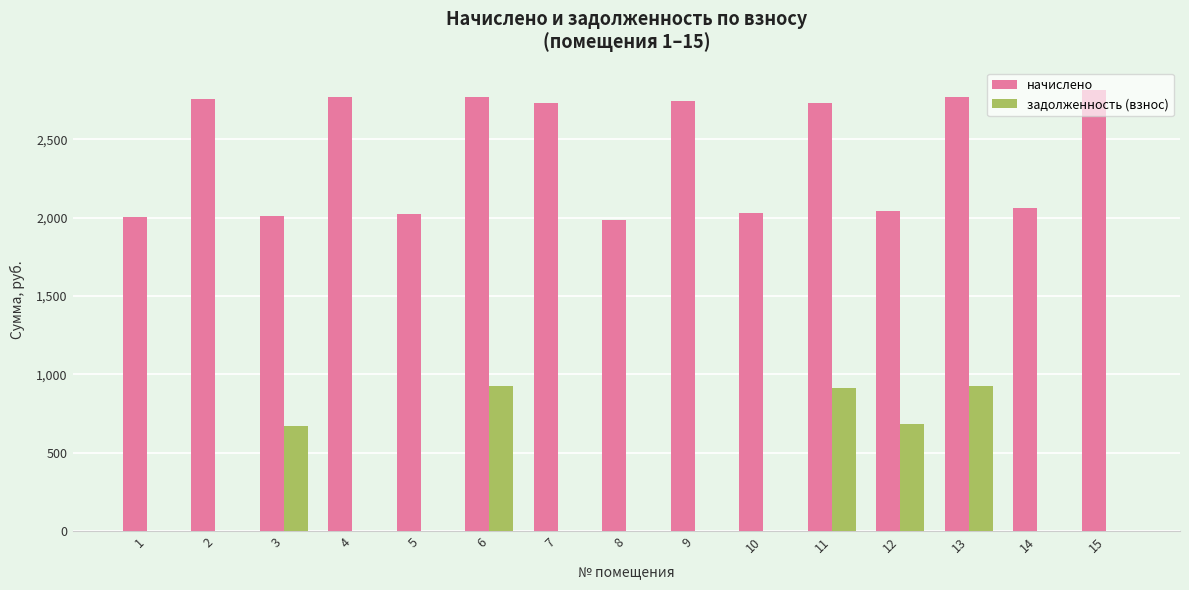

Is the value of задолженность (взнос) at 15 greater than the value of начислено at 11?

No